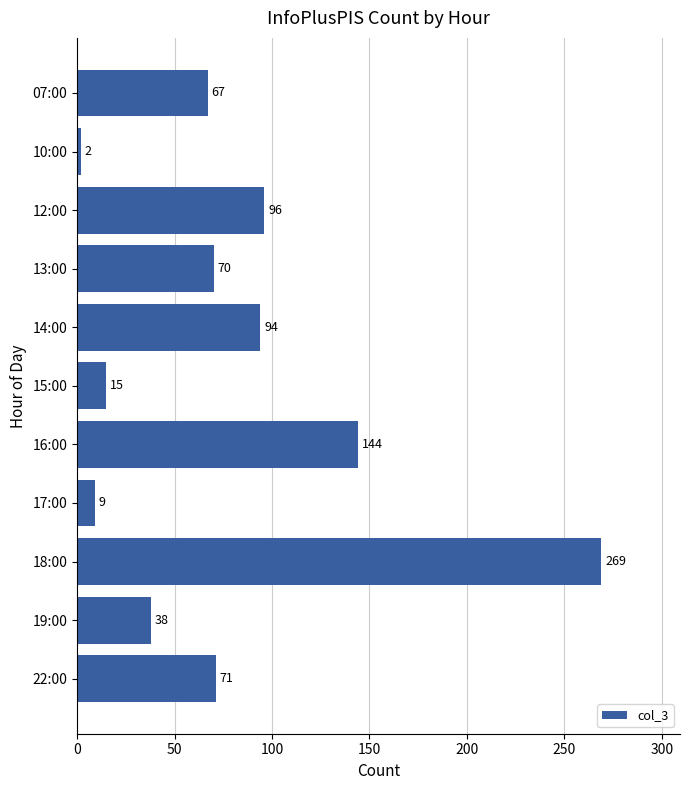

Reading top to bottom, extract all data points from this chart.

07:00=67	10:00=2	12:00=96	13:00=70	14:00=94	15:00=15	16:00=144	17:00=9	18:00=269	19:00=38	22:00=71